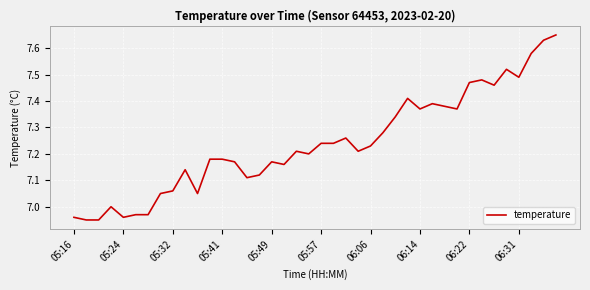

What is the difference between the maximum and minimum values?

0.7